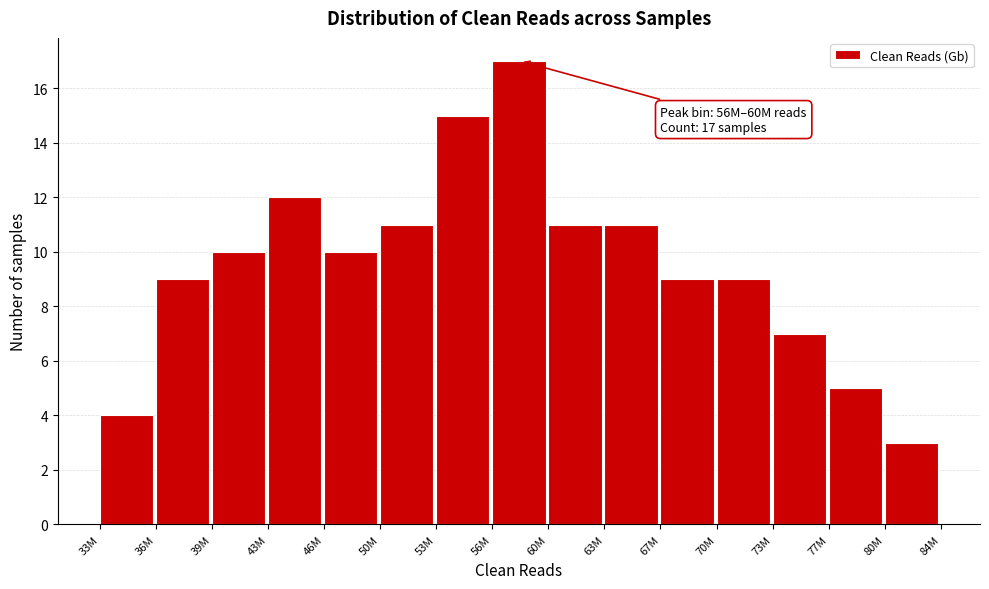

Reading right to left, extract all data points from this chart.

80M=3	77M=5	73M=7	70M=9	67M=9	63M=11	60M=11	56M=17	53M=15	50M=11	46M=10	43M=12	39M=10	36M=9	33M=4